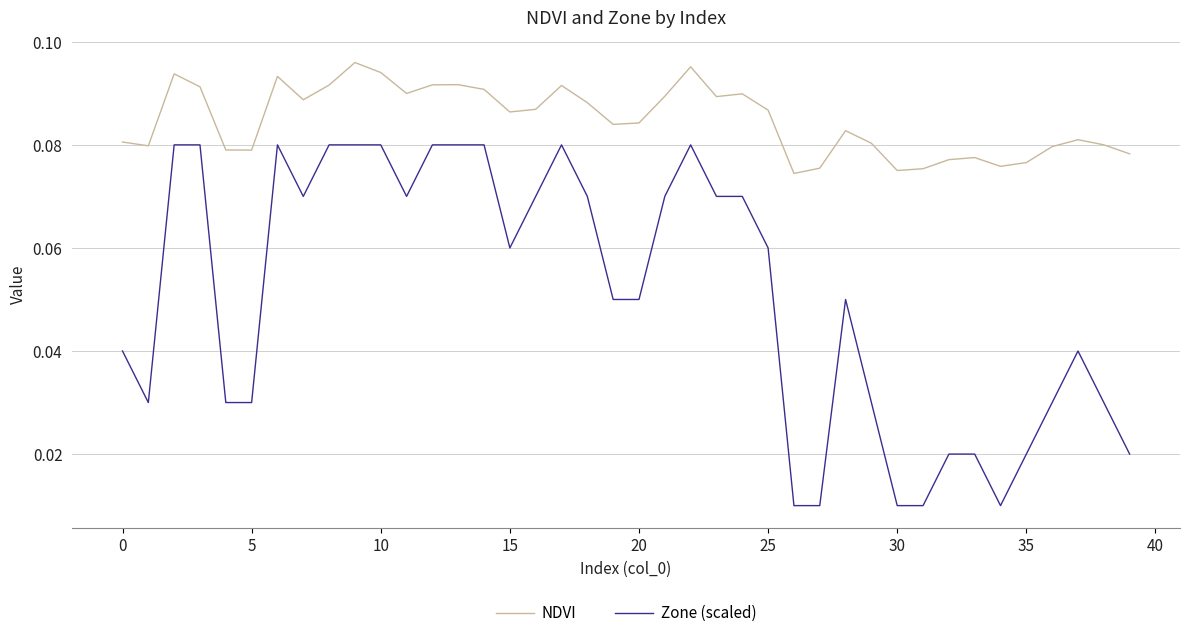

What is the sum of all NDVI values?

3.4